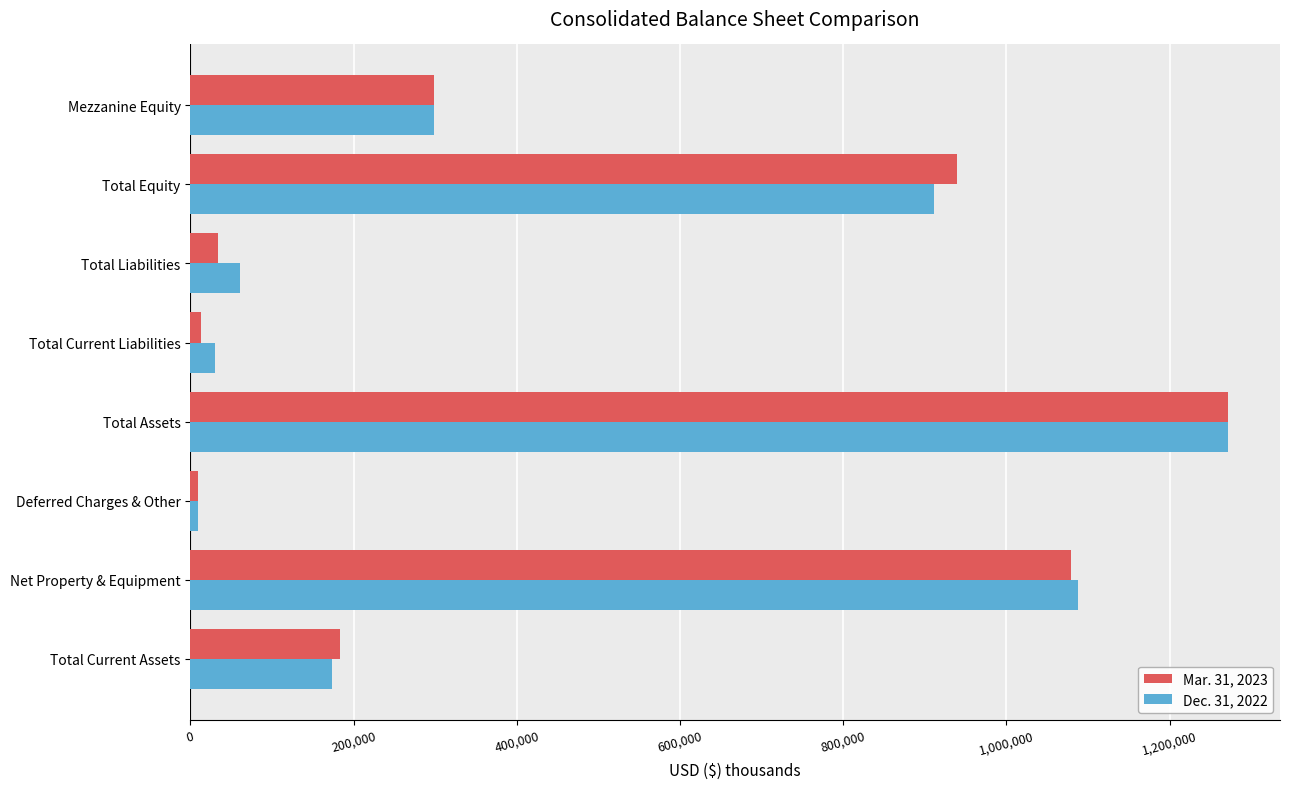

What is the average value of the Mar. 31, 2023 series?

478472